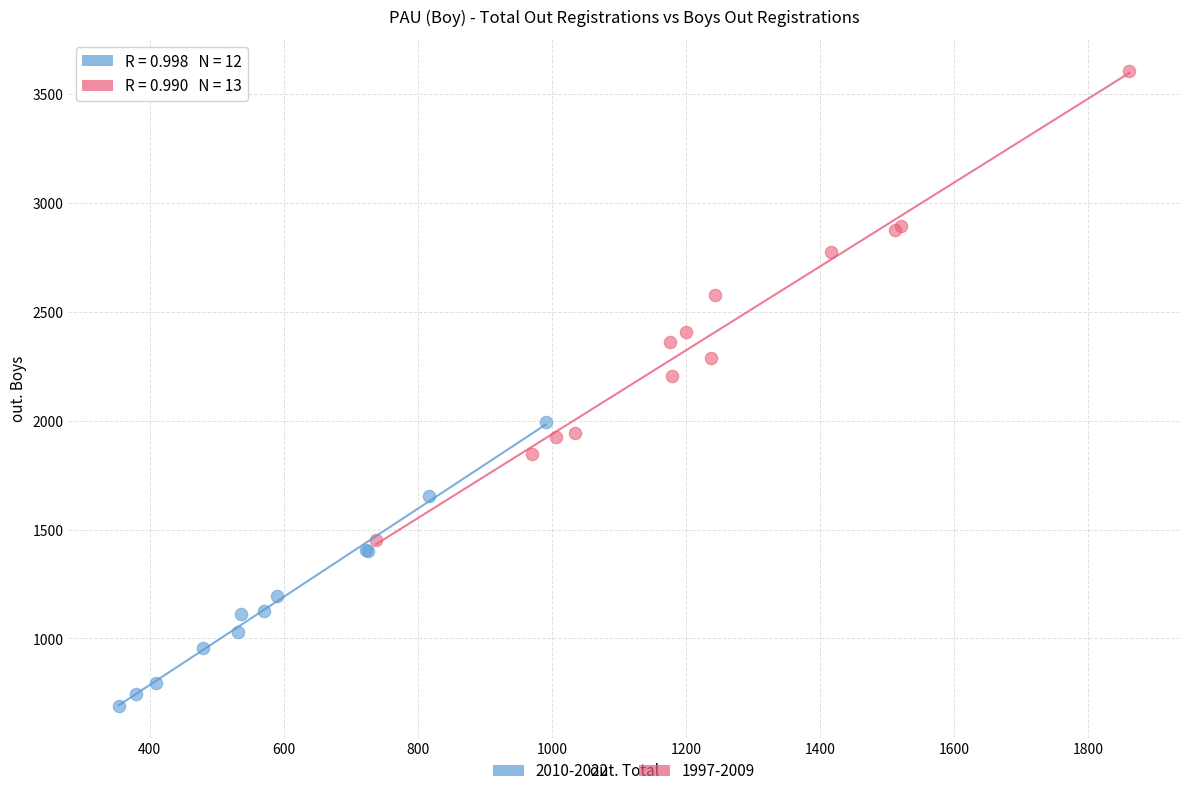

Which series has the largest Y range (max minus min)?

1997-2009